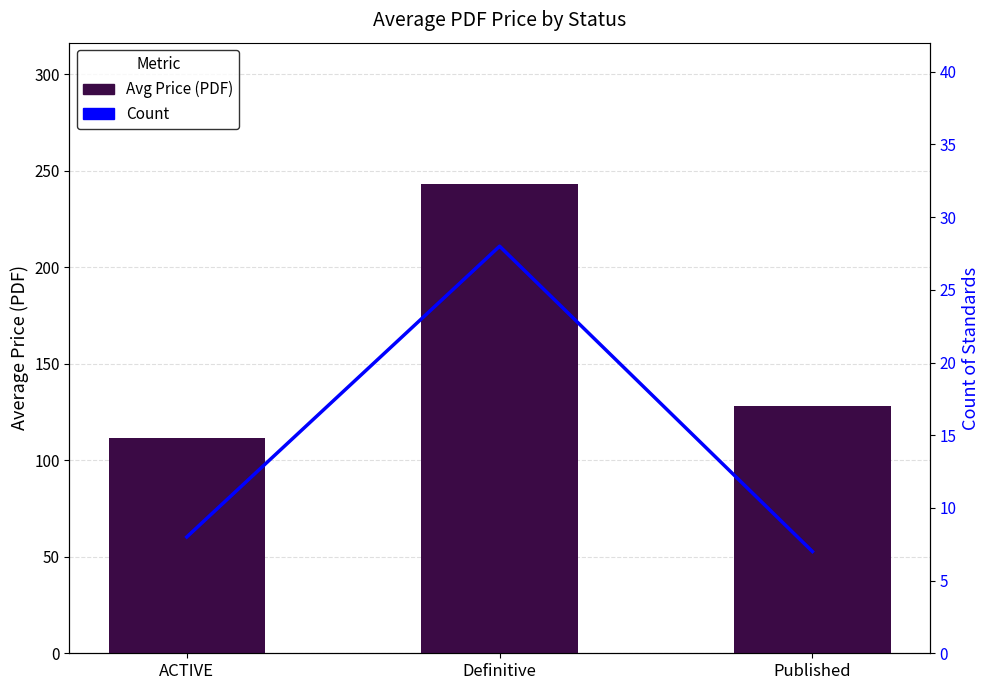

Reading left to right, list all the values displayed in this chart.

Avg Price (PDF): 111.7	243.3	128.0
Count: 8.0	28.0	7.0